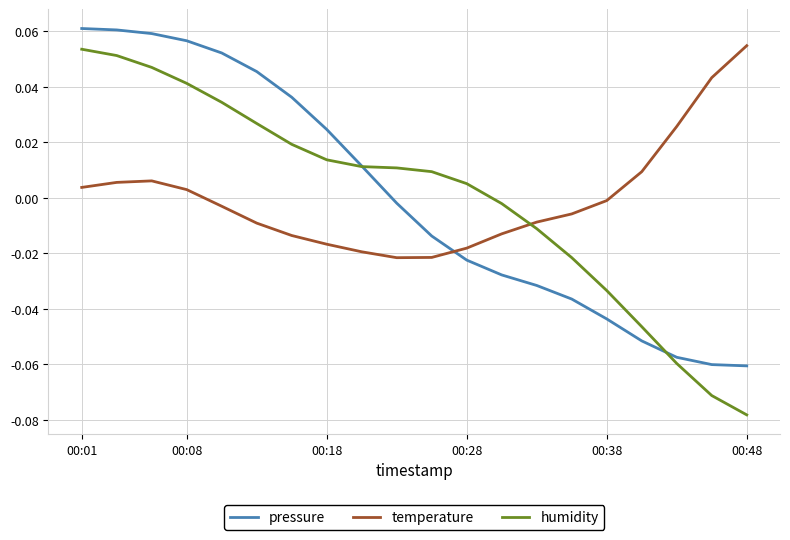

How many intersections are there between pressure and temperature?

1